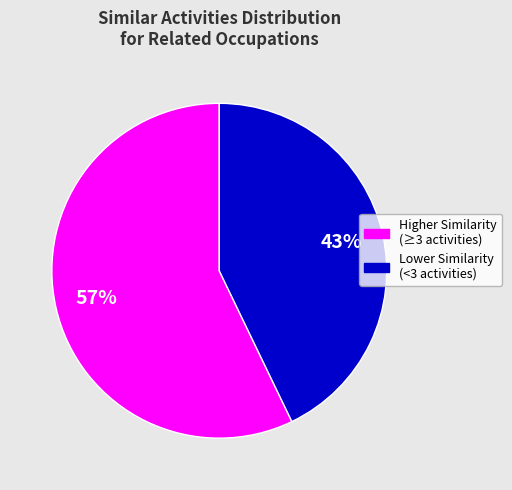

Is there a majority slice in this chart?

Yes